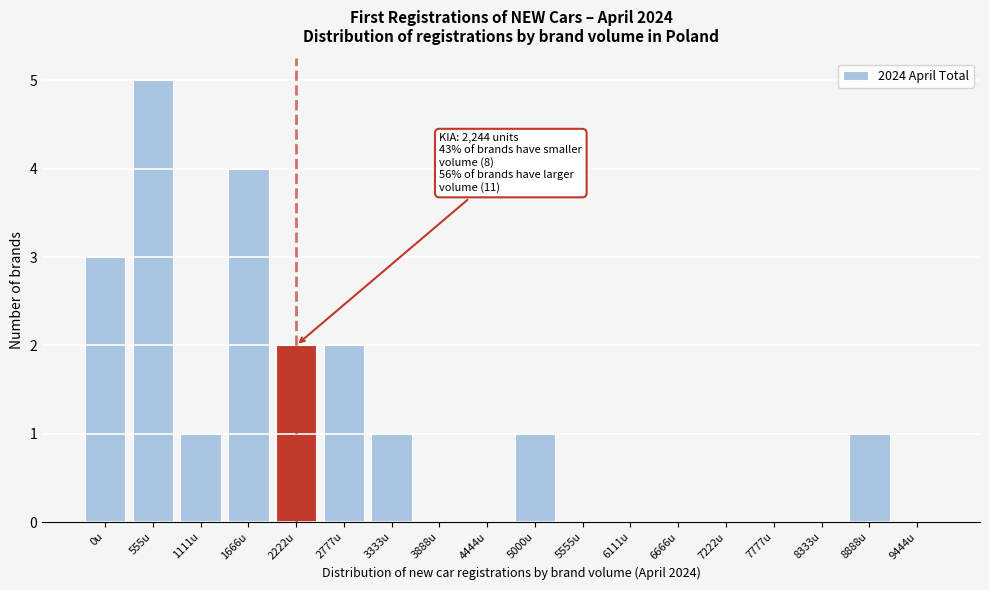

Reading left to right, transcribe all the data shown in this chart.

0u=3	555u=5	1111u=1	1666u=4	2222u=2	2777u=2	3333u=1	3888u=0	4444u=0	5000u=1	5555u=0	6111u=0	6666u=0	7222u=0	7777u=0	8333u=0	8888u=1	9444u=0